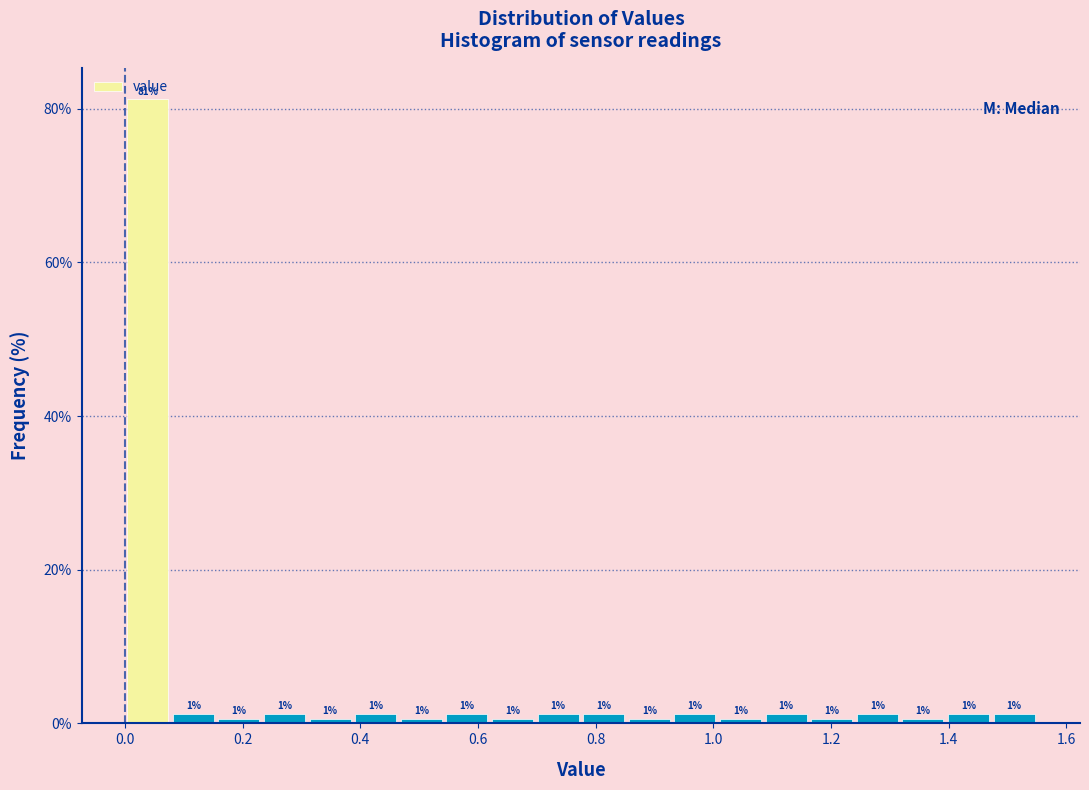

Read against the x-axis, roughly where is the centre of the tallest bar?

0.04